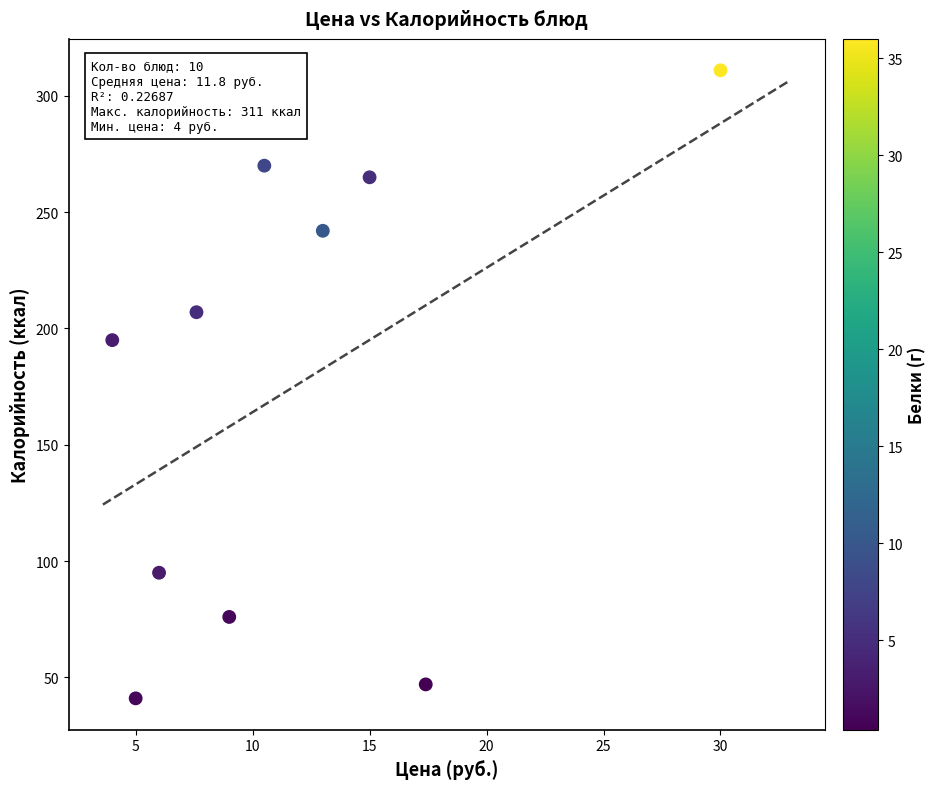

What Y value in the scatter plot is closest to 176?

195